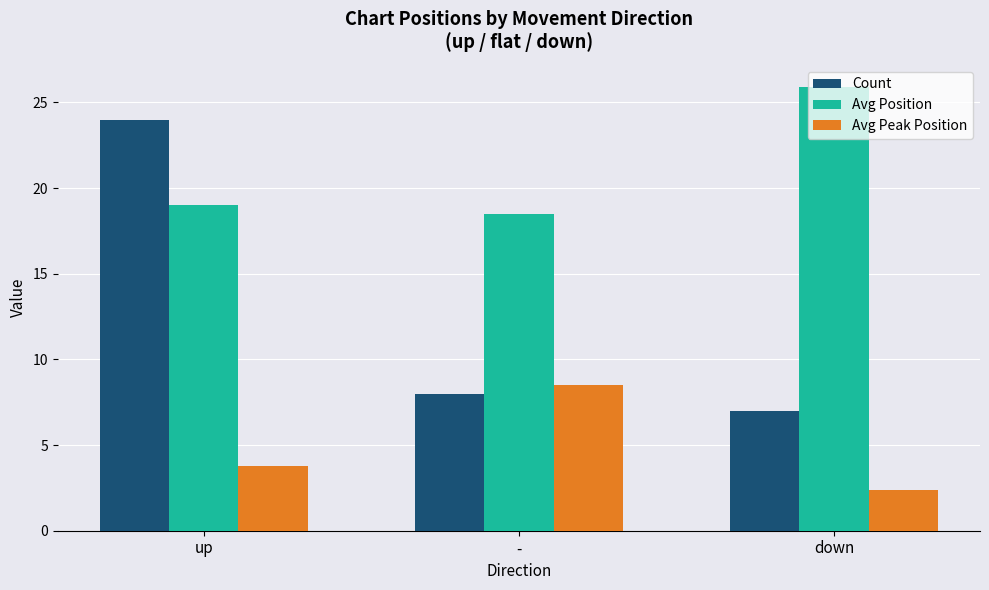

Reading left to right, list all the values displayed in this chart.

Count: up=24.0	-=8.0	down=7.0
Avg Position: up=19.0	-=18.5	down=25.9
Avg Peak Position: up=3.8	-=8.5	down=2.4